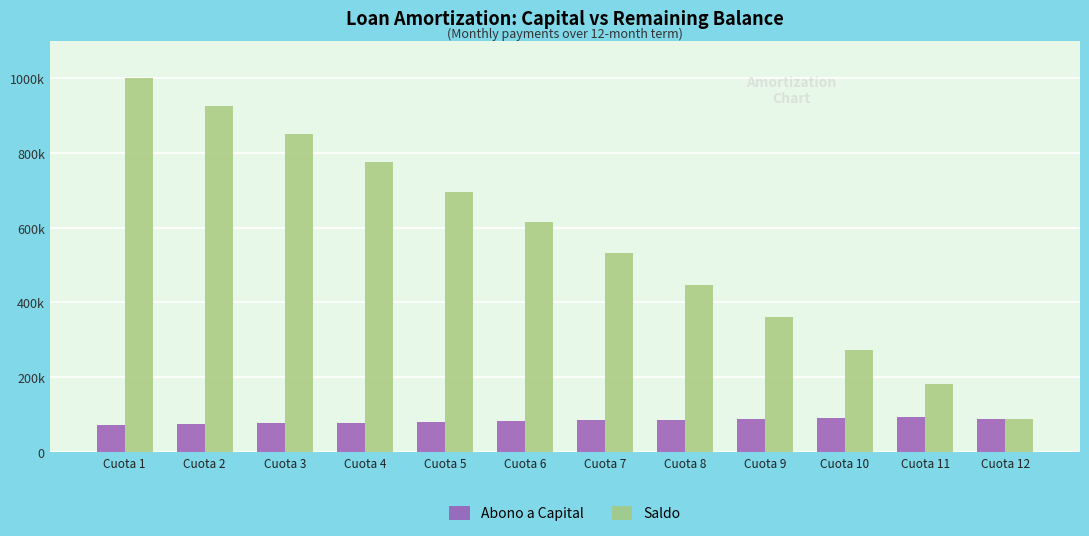

Between Cuota 8 and Cuota 9, which series saw the biggest shift?

Saldo